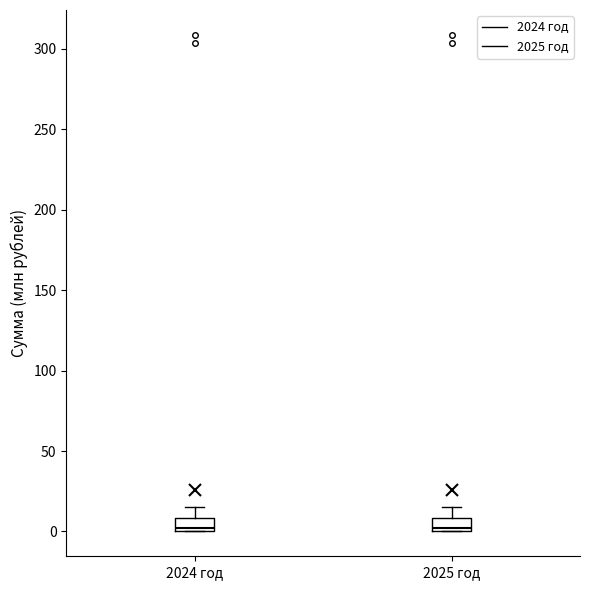

Where is the lower edge of the box for 2024 год on the y-axis? The values are not printed on the chart, so give them approximately, as read against the axis.

0